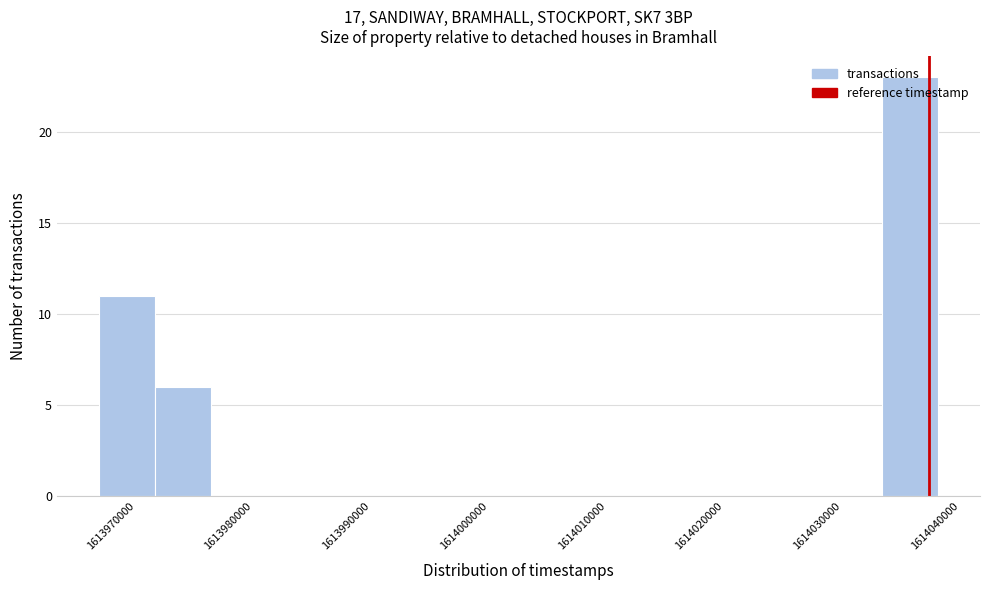

Reading left to right, list every bar in this chart as the range it spans on the x-axis followed by its height. Neither the bar edges nor the heights are printed on the chart, so give them approximately, as read against the axes.

1613967000 to 1613972000: 11
1613972000 to 1613976000: 6
1613976000 to 1613981000: 0
1613981000 to 1613986000: 0
1613986000 to 1613991000: 0
1613991000 to 1613995000: 0
1613995000 to 1614000000: 0
1614000000 to 1614005000: 0
1614005000 to 1614010000: 0
1614010000 to 1614014000: 0
1614014000 to 1614019000: 0
1614019000 to 1614024000: 0
1614024000 to 1614029000: 0
1614029000 to 1614033000: 0
1614033000 to 1614038000: 23